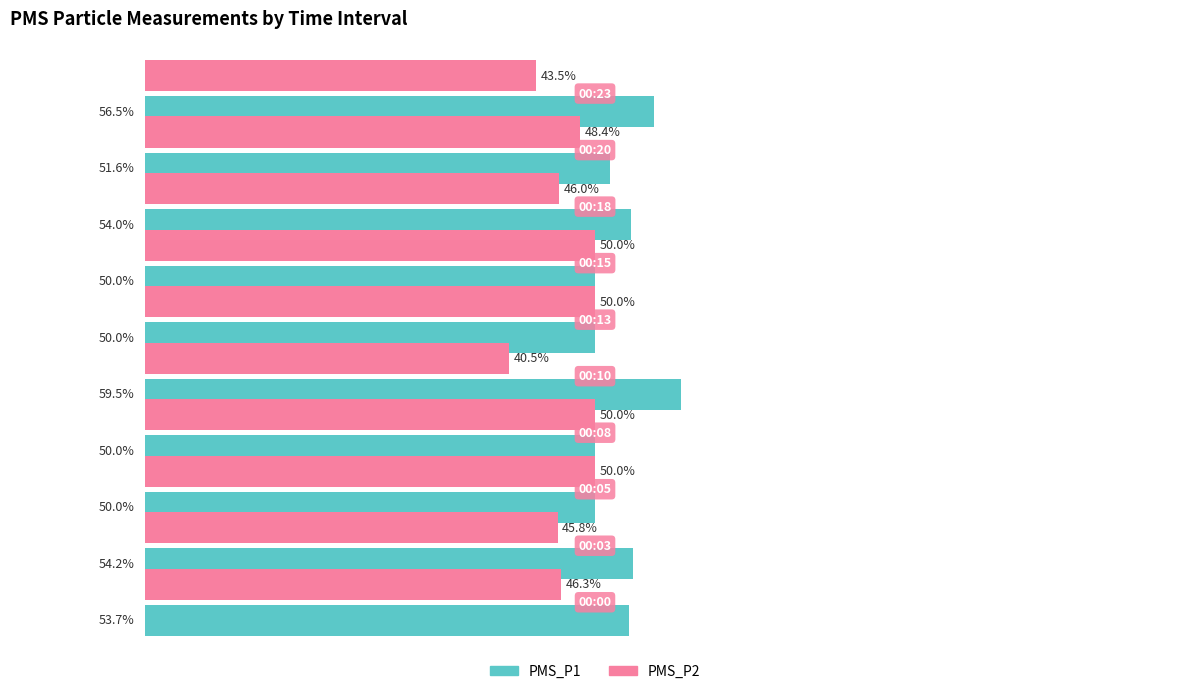

Which series has the largest total across all categories?

PMS_P1